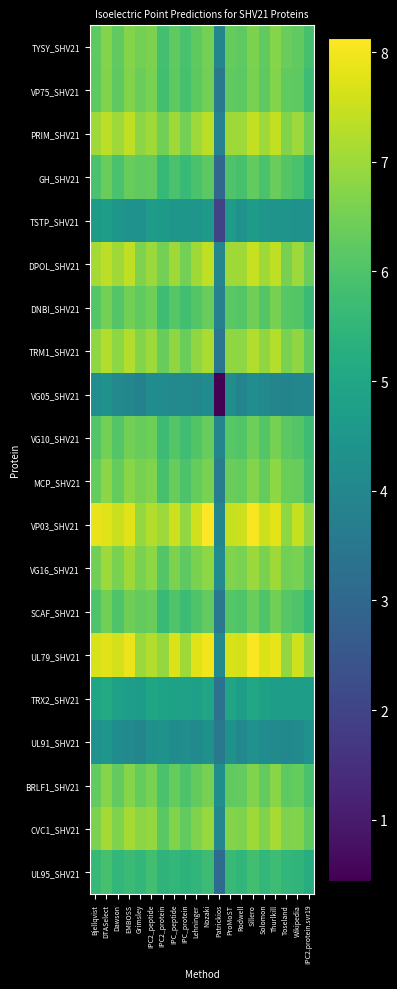

What is the smallest value displayed?

0.4